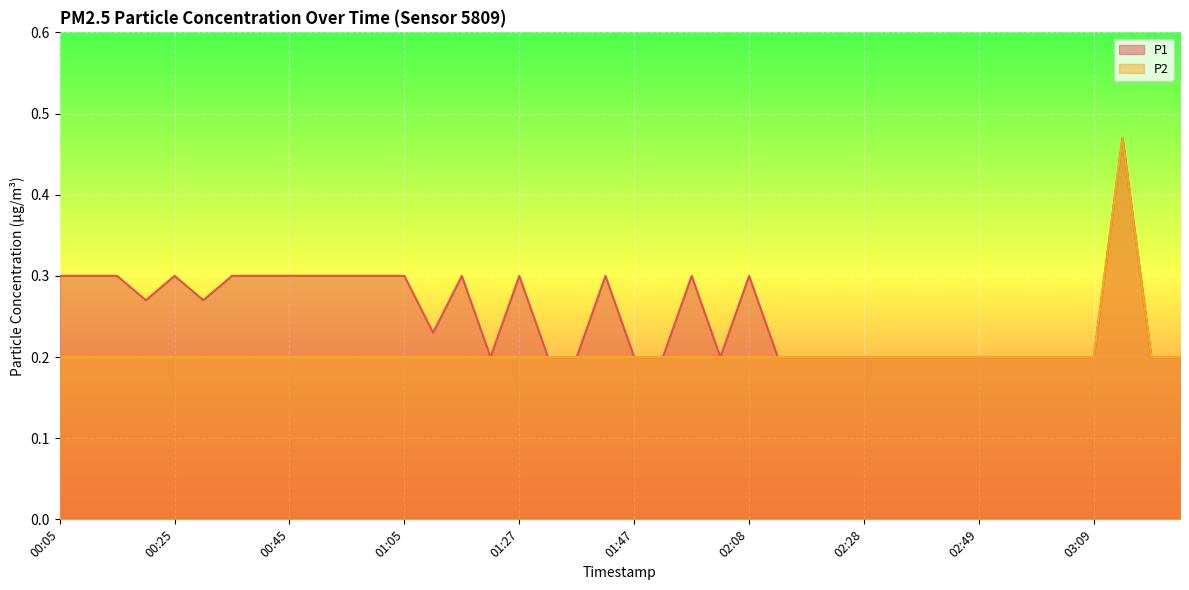

Reading right to left, list all the values displayed in this chart.

P1: 0.2	0.2	0.5	0.2	0.2	0.2	0.2	0.2	0.2	0.2	0.2	0.2	0.2	0.2	0.2	0.3	0.2	0.3	0.2	0.2	0.3	0.2	0.2	0.3	0.2	0.3	0.2	0.3	0.3	0.3	0.3	0.3	0.3	0.3	0.3	0.3	0.3	0.3	0.3	0.3
P2: 0.2	0.2	0.5	0.2	0.2	0.2	0.2	0.2	0.2	0.2	0.2	0.2	0.2	0.2	0.2	0.2	0.2	0.2	0.2	0.2	0.2	0.2	0.2	0.2	0.2	0.2	0.2	0.2	0.2	0.2	0.2	0.2	0.2	0.2	0.2	0.2	0.2	0.2	0.2	0.2